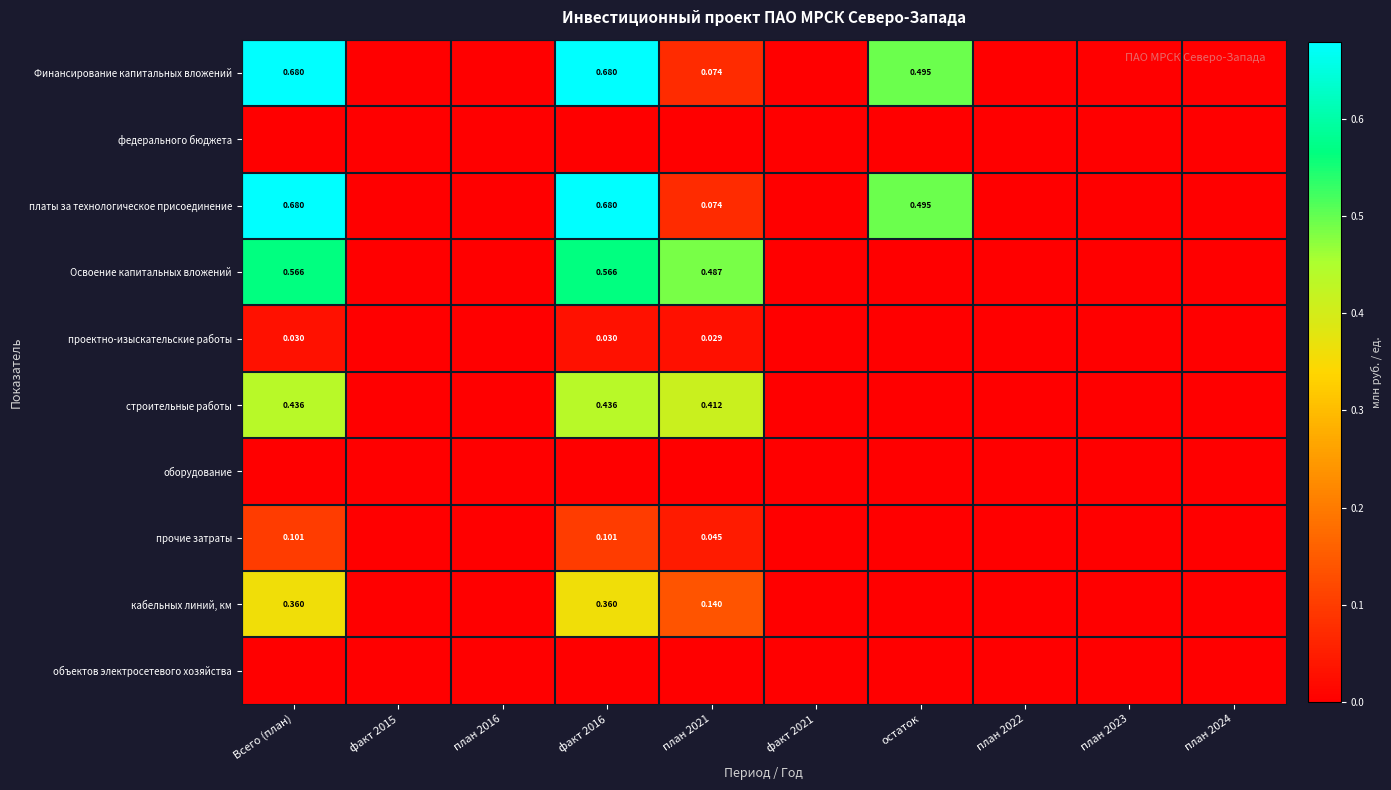

Rank the categories by строительные работы value from highest to lowest.

Всего (план), факт 2016, план 2021, факт 2015, план 2016, факт 2021, остаток, план 2022, план 2023, план 2024